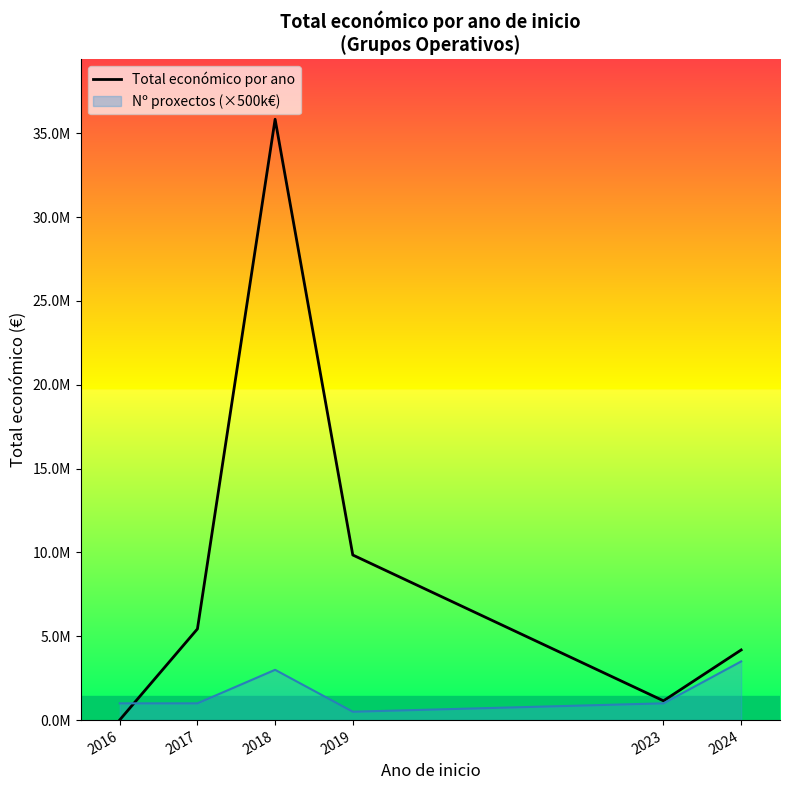

Approximately how many times larger is the value at 2018 compared to 2023?

31.2